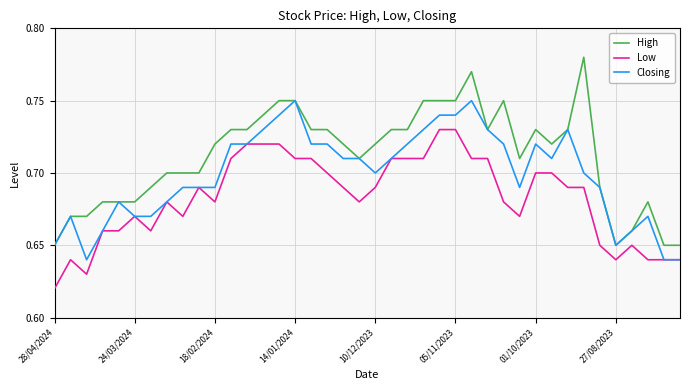

Which series has the largest range (max minus min)?

High